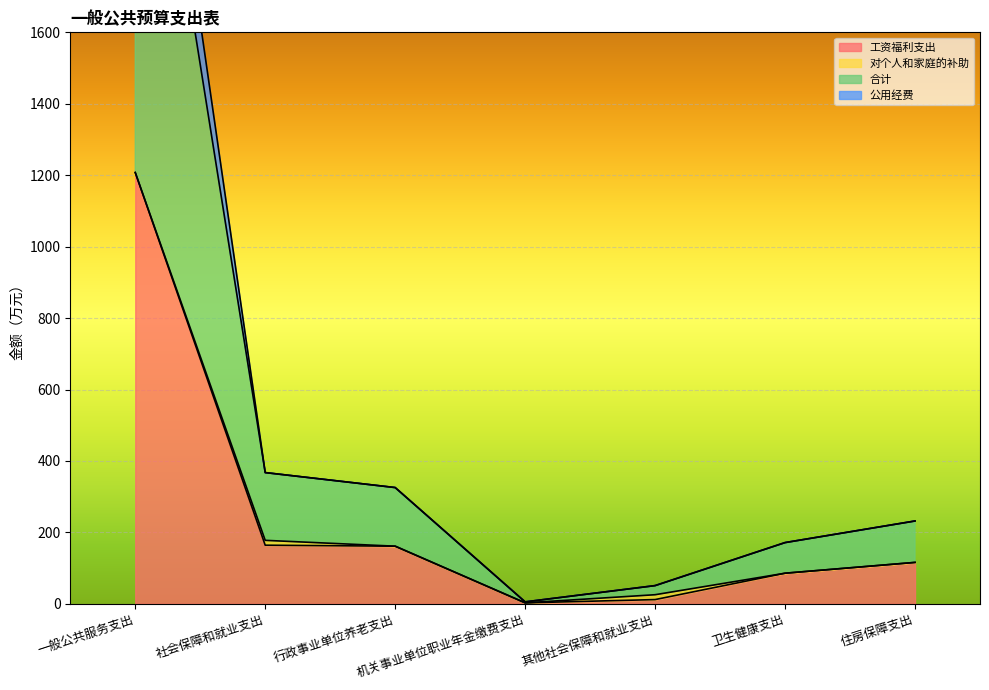

What is the sum of all 工资福利支出 values?

1749.5